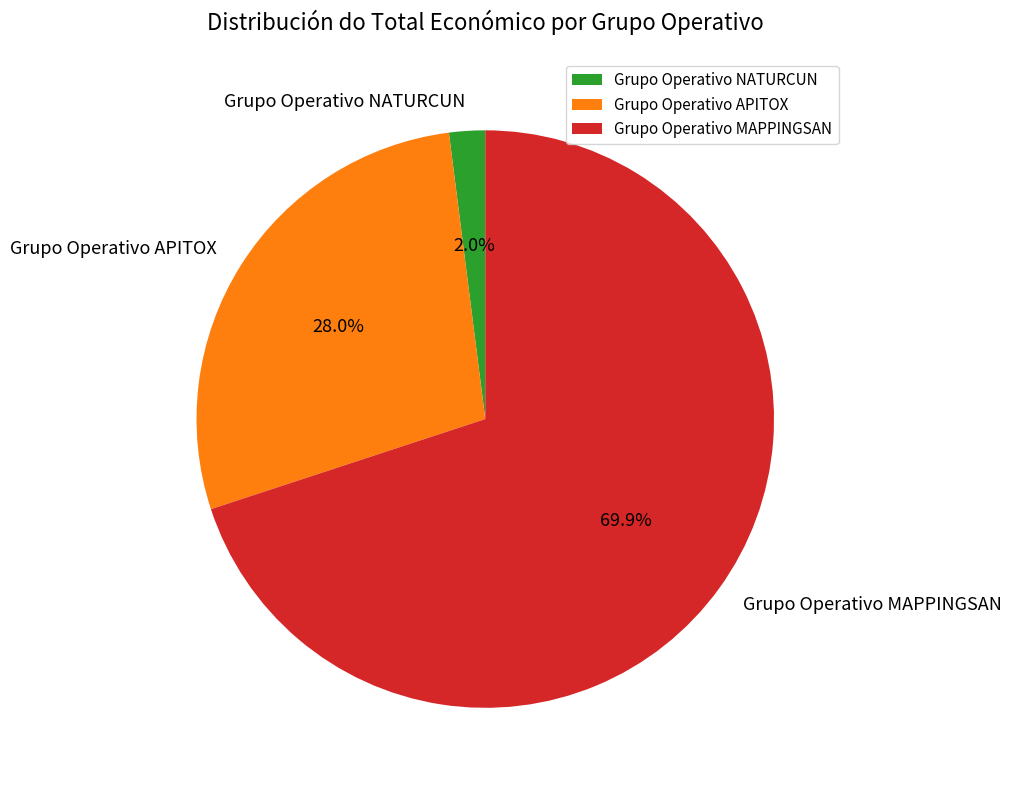

What percentage is the Grupo Operativo NATURCUN slice, to the nearest percent?

2%